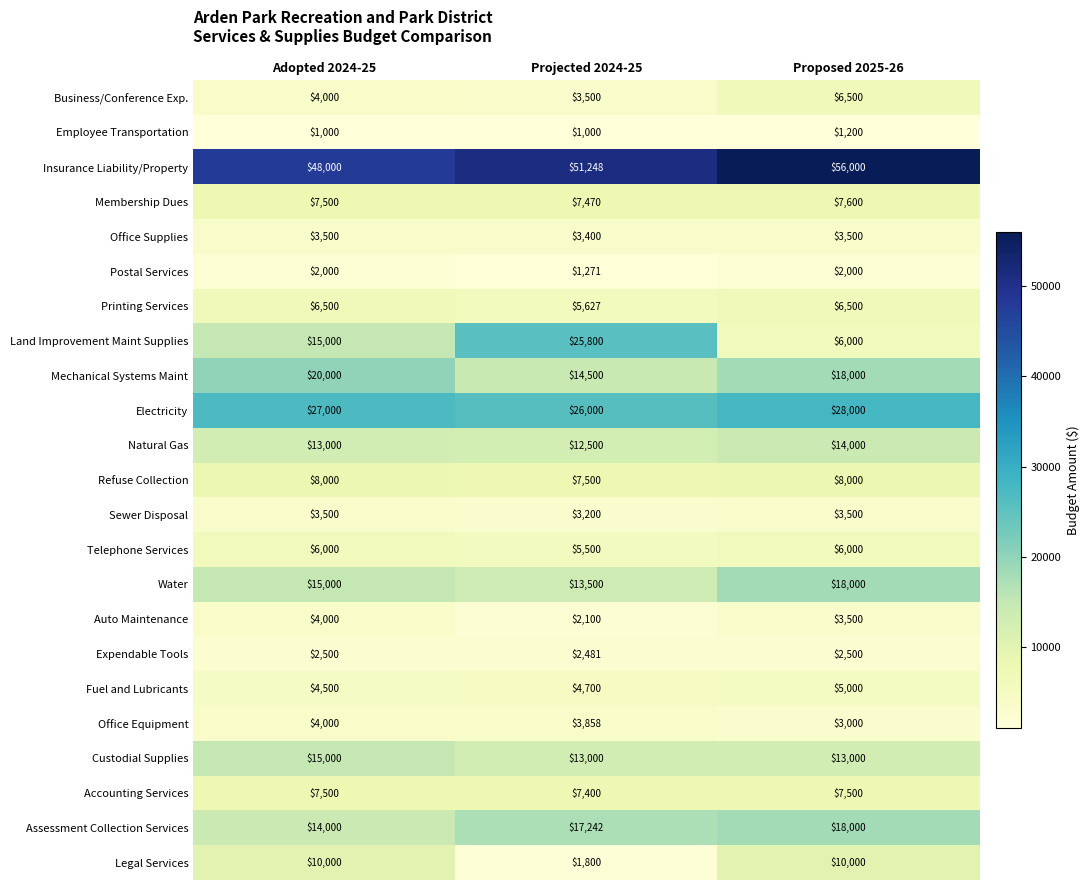

At how many categories does at least one series exceed 6323?

3